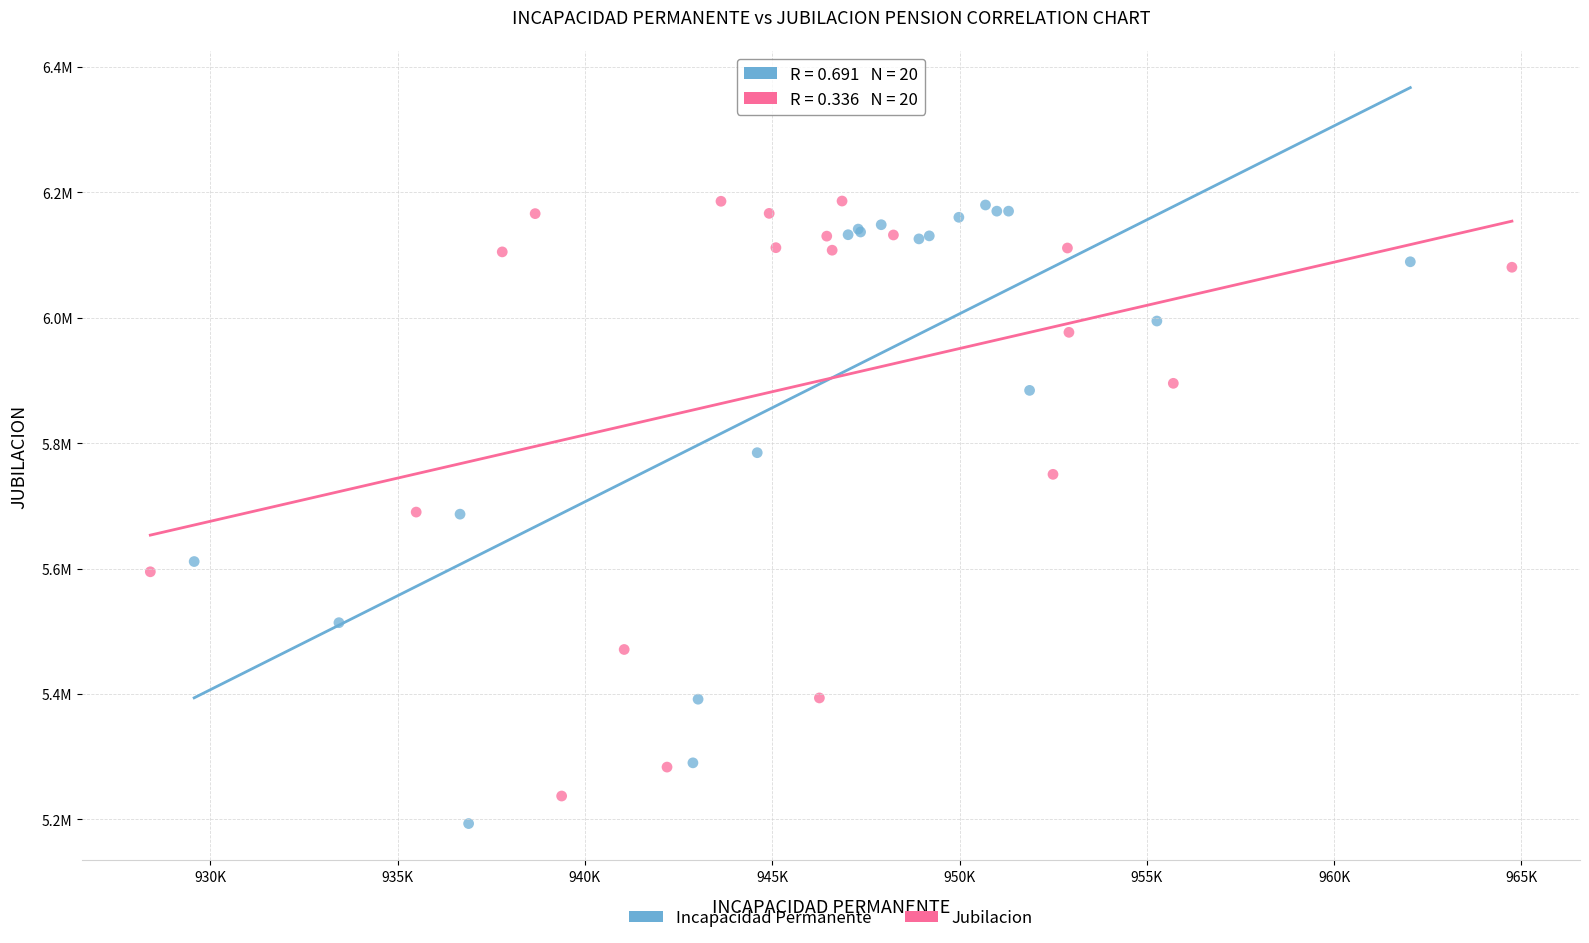

Which series contains the lowest Y value?

Incapacidad Permanente